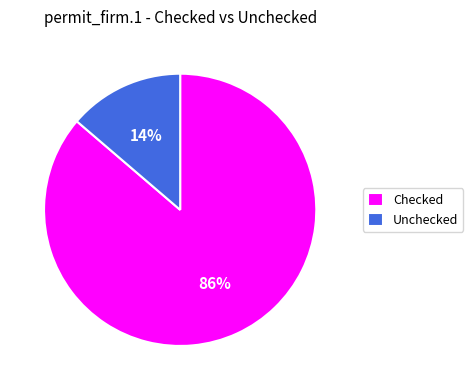

To the nearest percent, what is the combined percentage of Checked and Unchecked?

100%